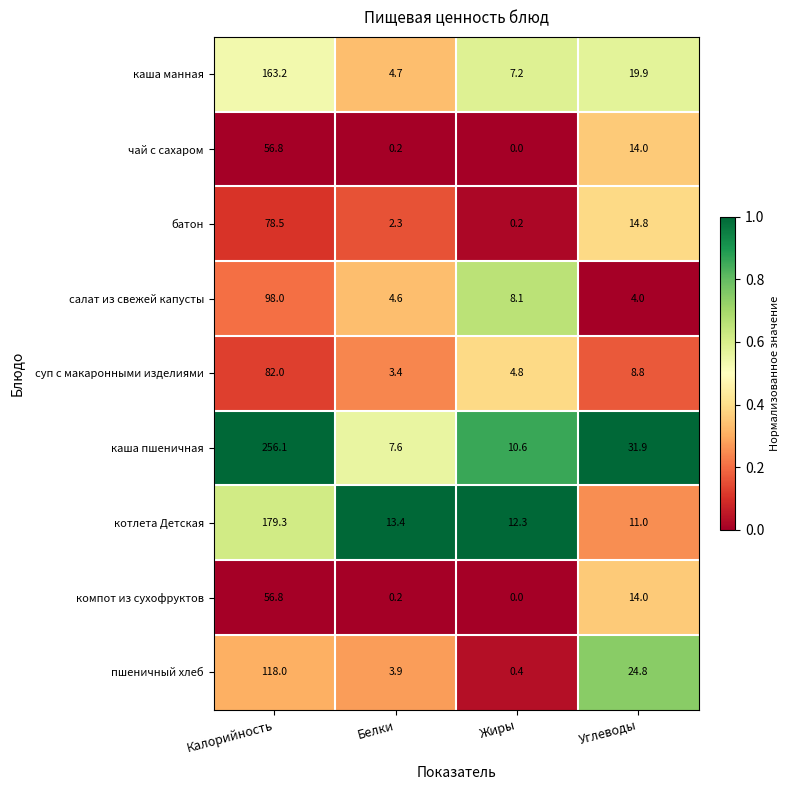

At which category is the sum across all series the highest?

Калорийность